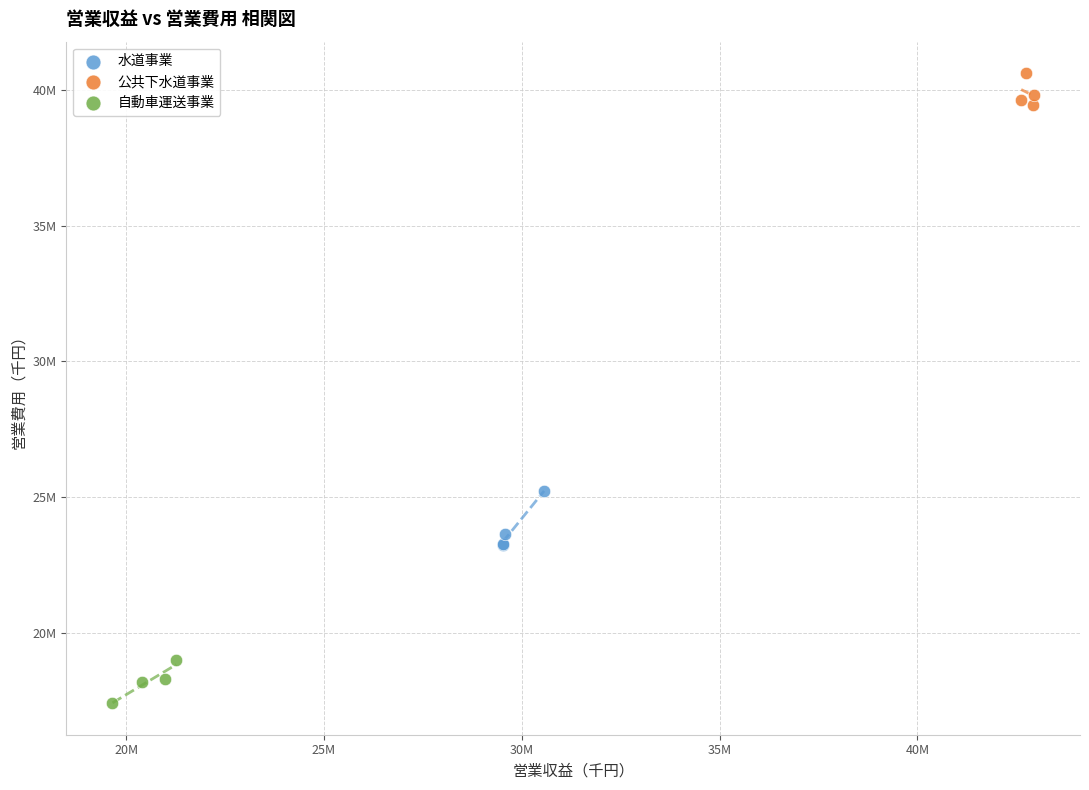

What are all the series names shown in the legend?

水道事業, 公共下水道事業, 自動車運送事業